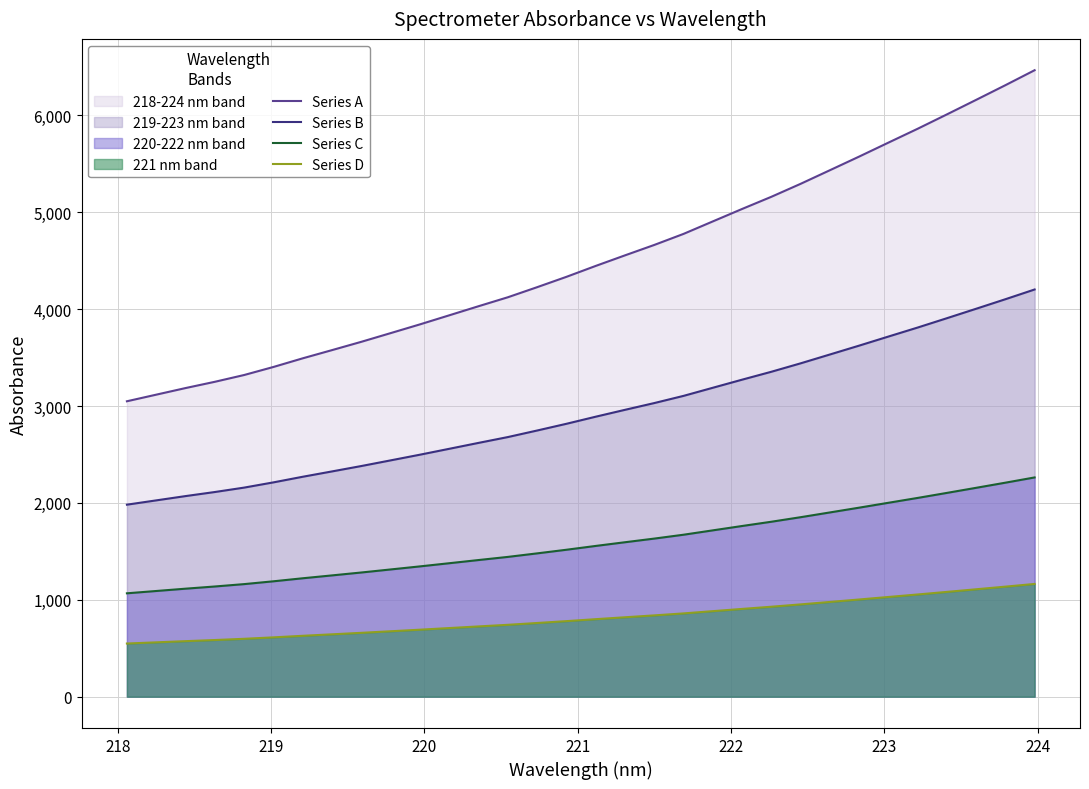

What is the lowest value of the Series A series?

3048.9